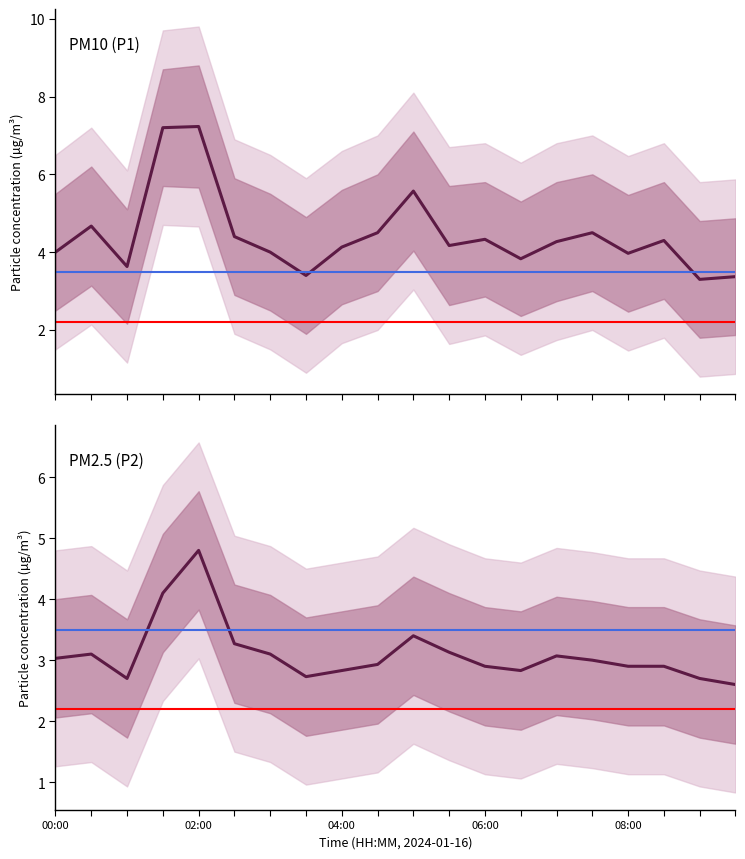

Which series has the largest total across all categories?

P1